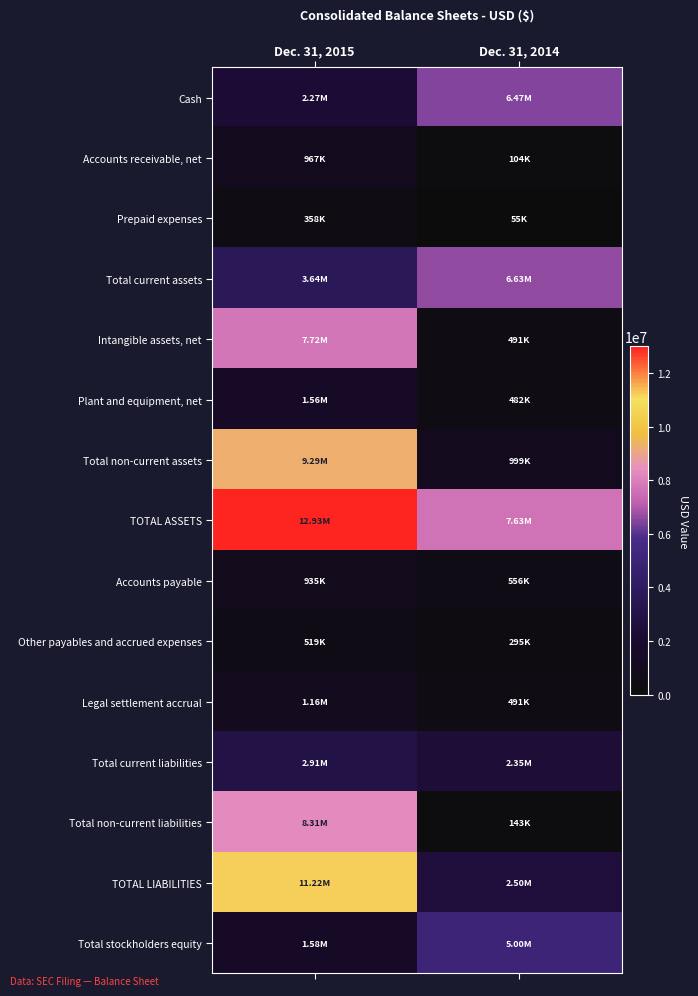

Which series changed the most between Dec. 31, 2015 and Dec. 31, 2014?

TOTAL LIABILITIES